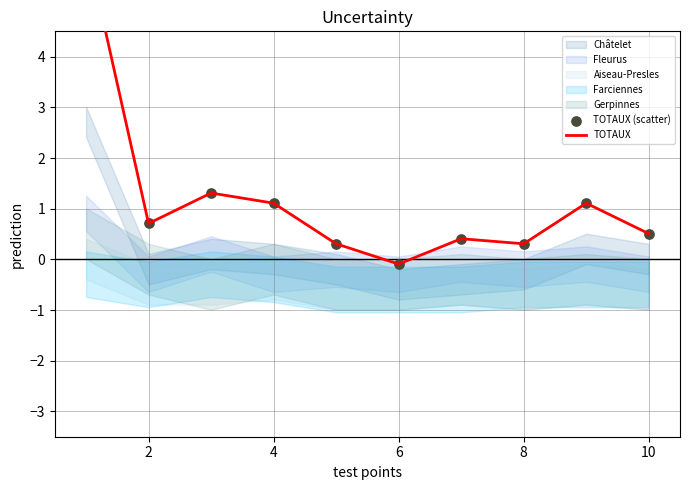

At how many categories does at least one series exceed 1?

4